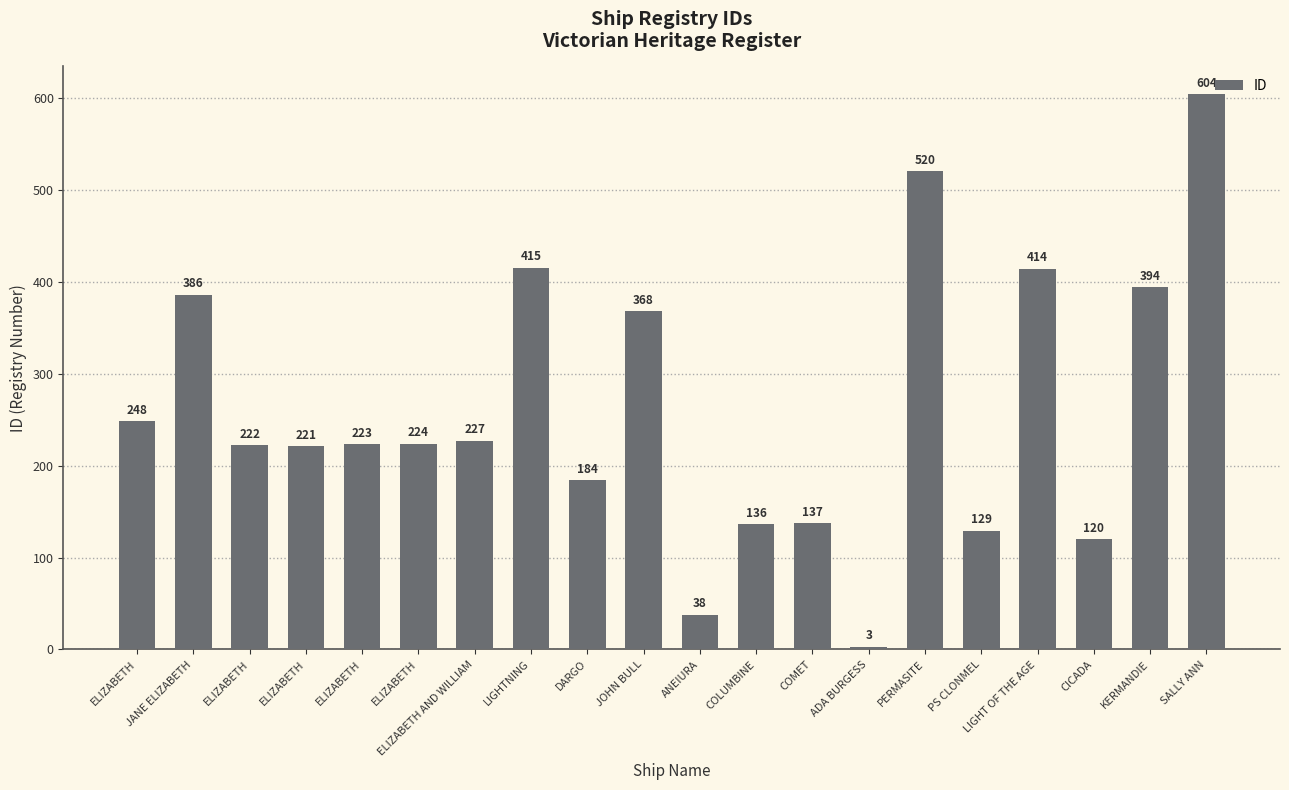

Are the bars horizontal?

No